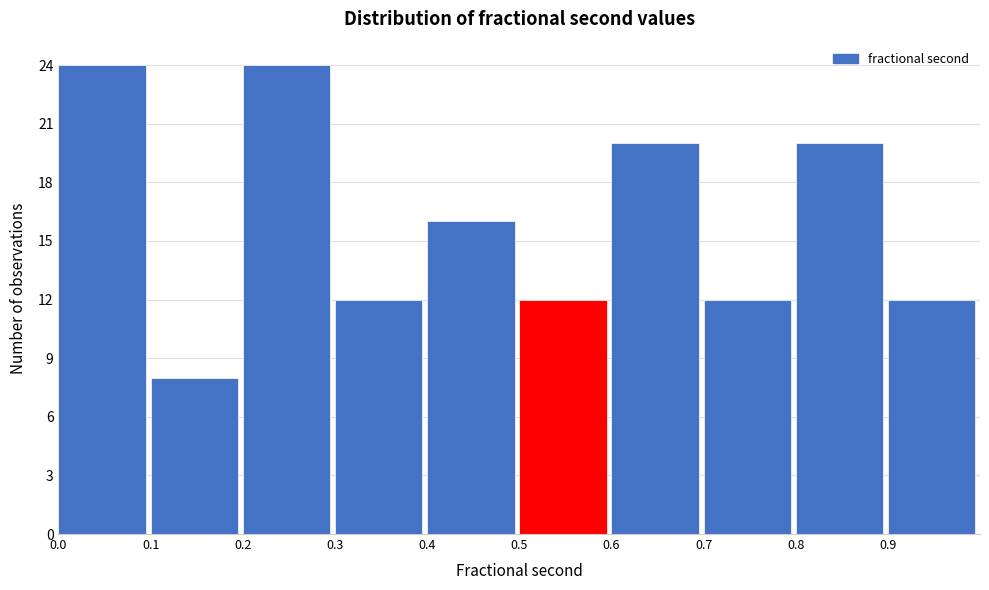

Reading left to right, transcribe this chart: for each bar, give the range it covers on the x-axis and its height. The values are not printed on the chart, so give them approximately, as read against the axis.

0.0 to 0.1: 24
0.1 to 0.2: 8
0.2 to 0.3: 24
0.3 to 0.4: 12
0.4 to 0.5: 16
0.5 to 0.6: 12
0.6 to 0.7: 20
0.7 to 0.8: 12
0.8 to 0.9: 20
0.9 to 1.0: 12